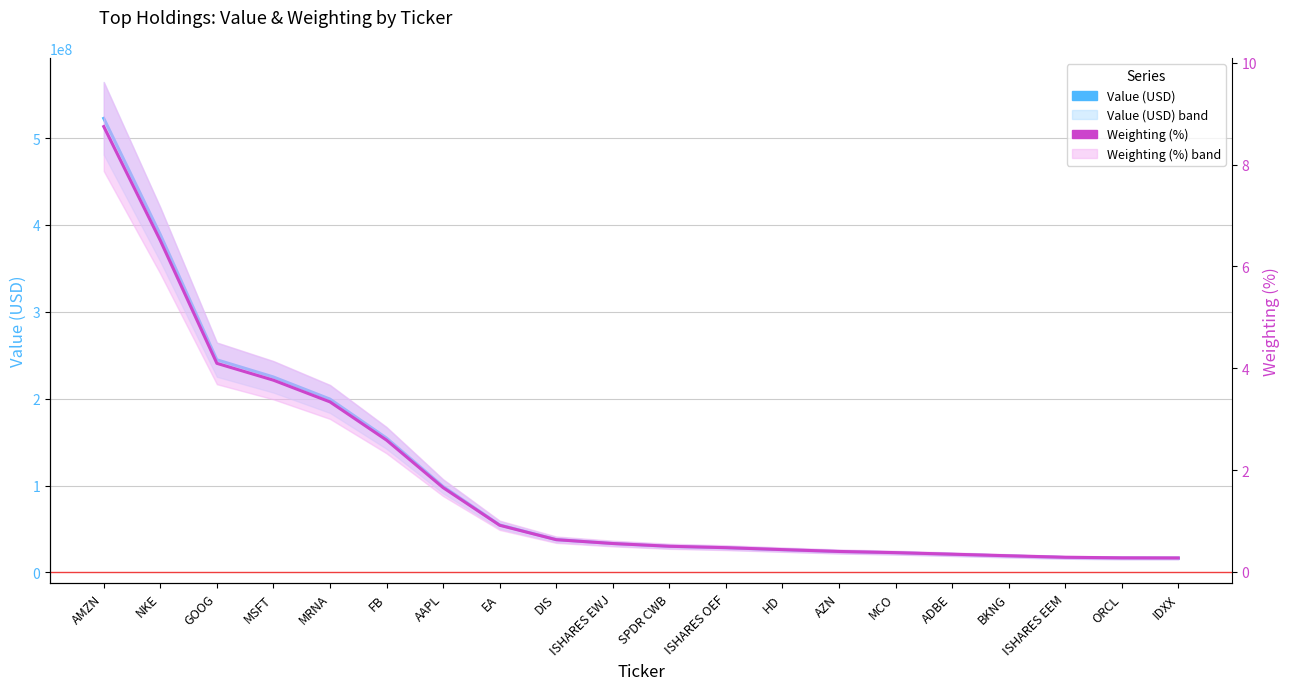

How many data points in Value (USD) are less than 33299000?

10